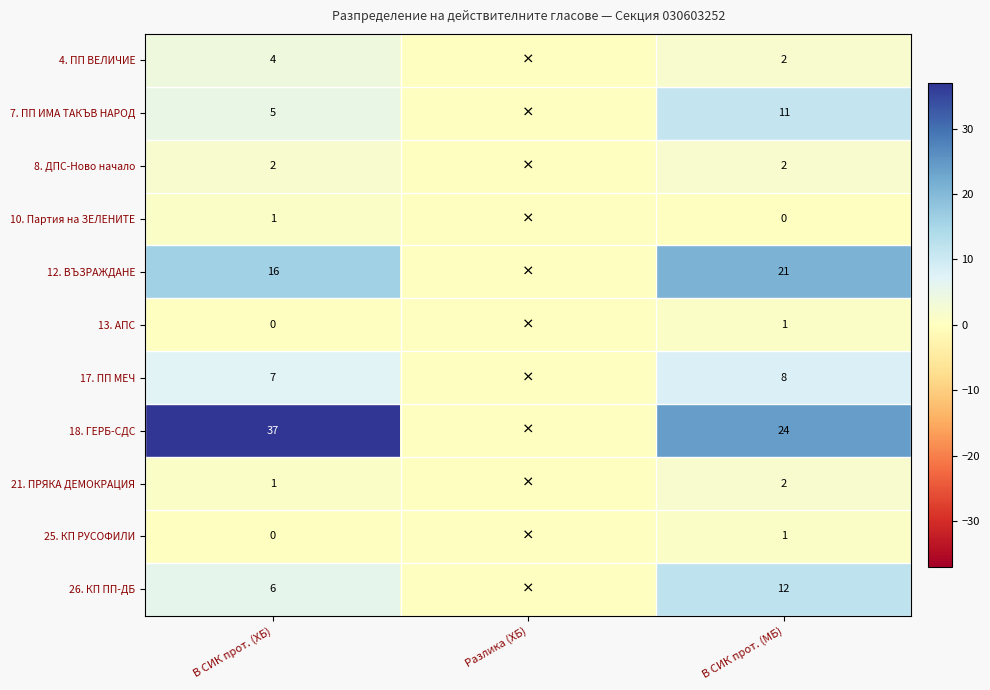

At how many categories does at least one series exceed 36?

1